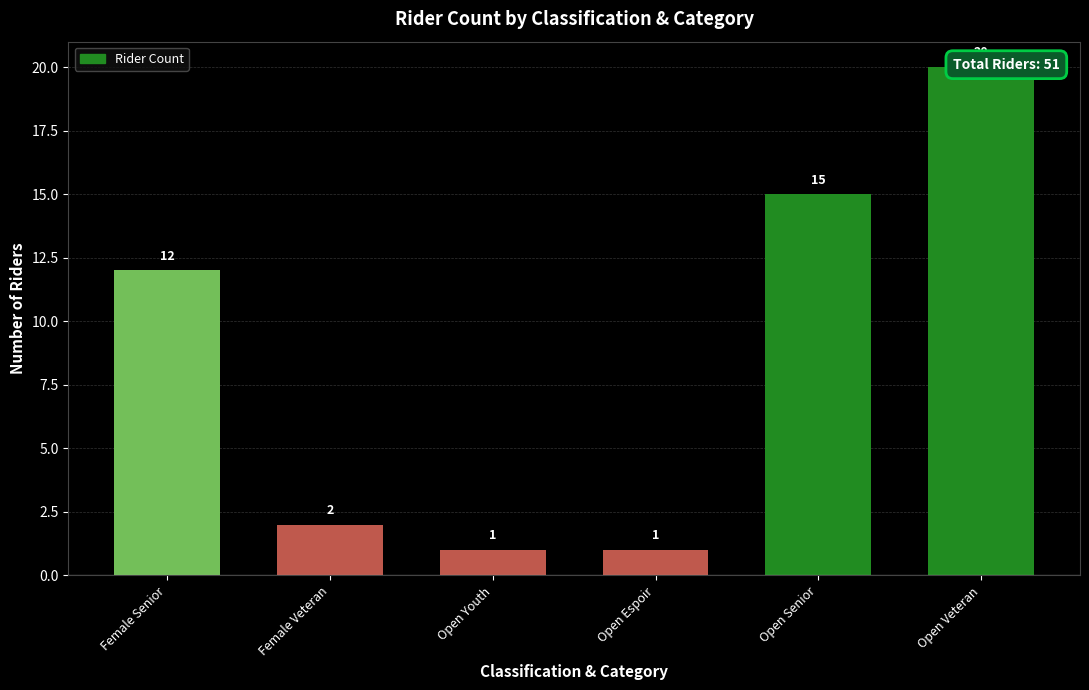

Which has a higher value, Open Youth or Open Espoir?

Open Youth